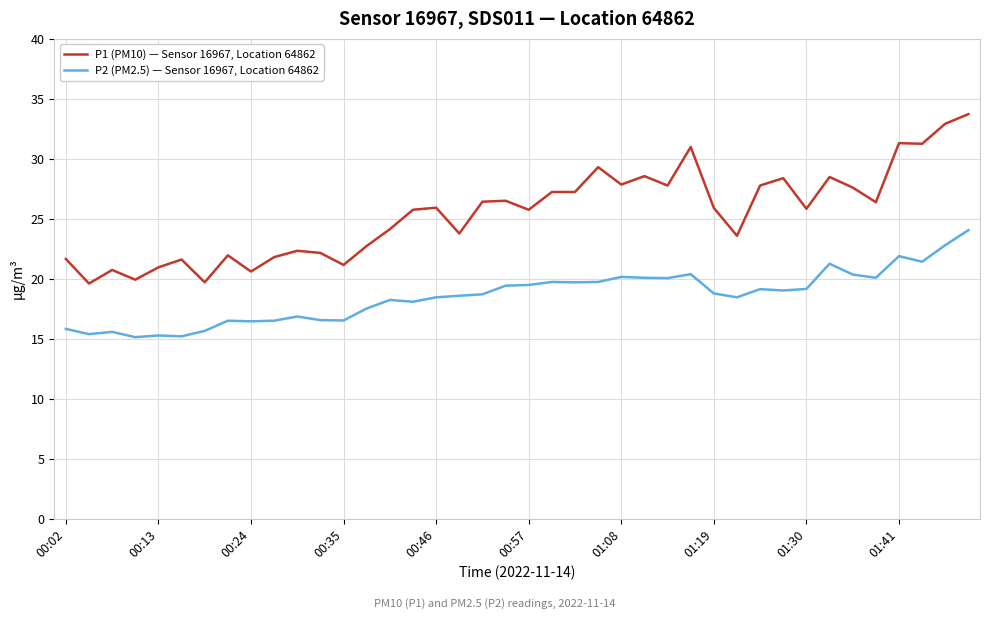

List the series in order of their peak value, lowest first.

P2 (PM2.5) — Sensor 16967, Location 64862, P1 (PM10) — Sensor 16967, Location 64862